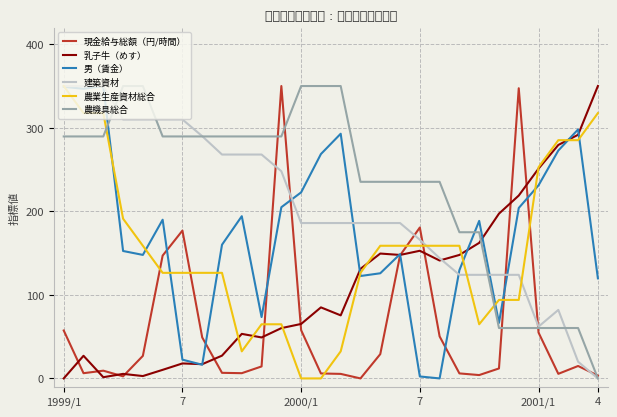

Count the number of data series in this chart.

6